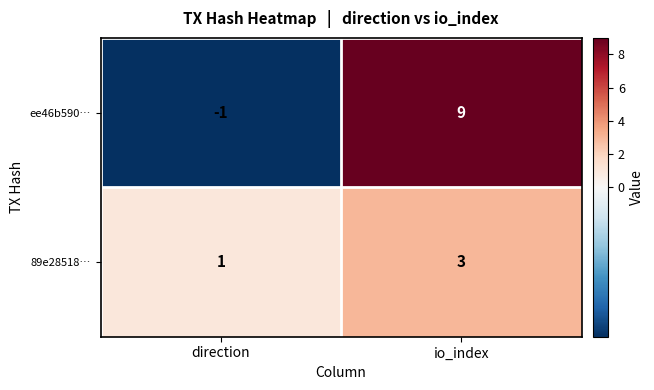

What is the greatest value displayed?

9